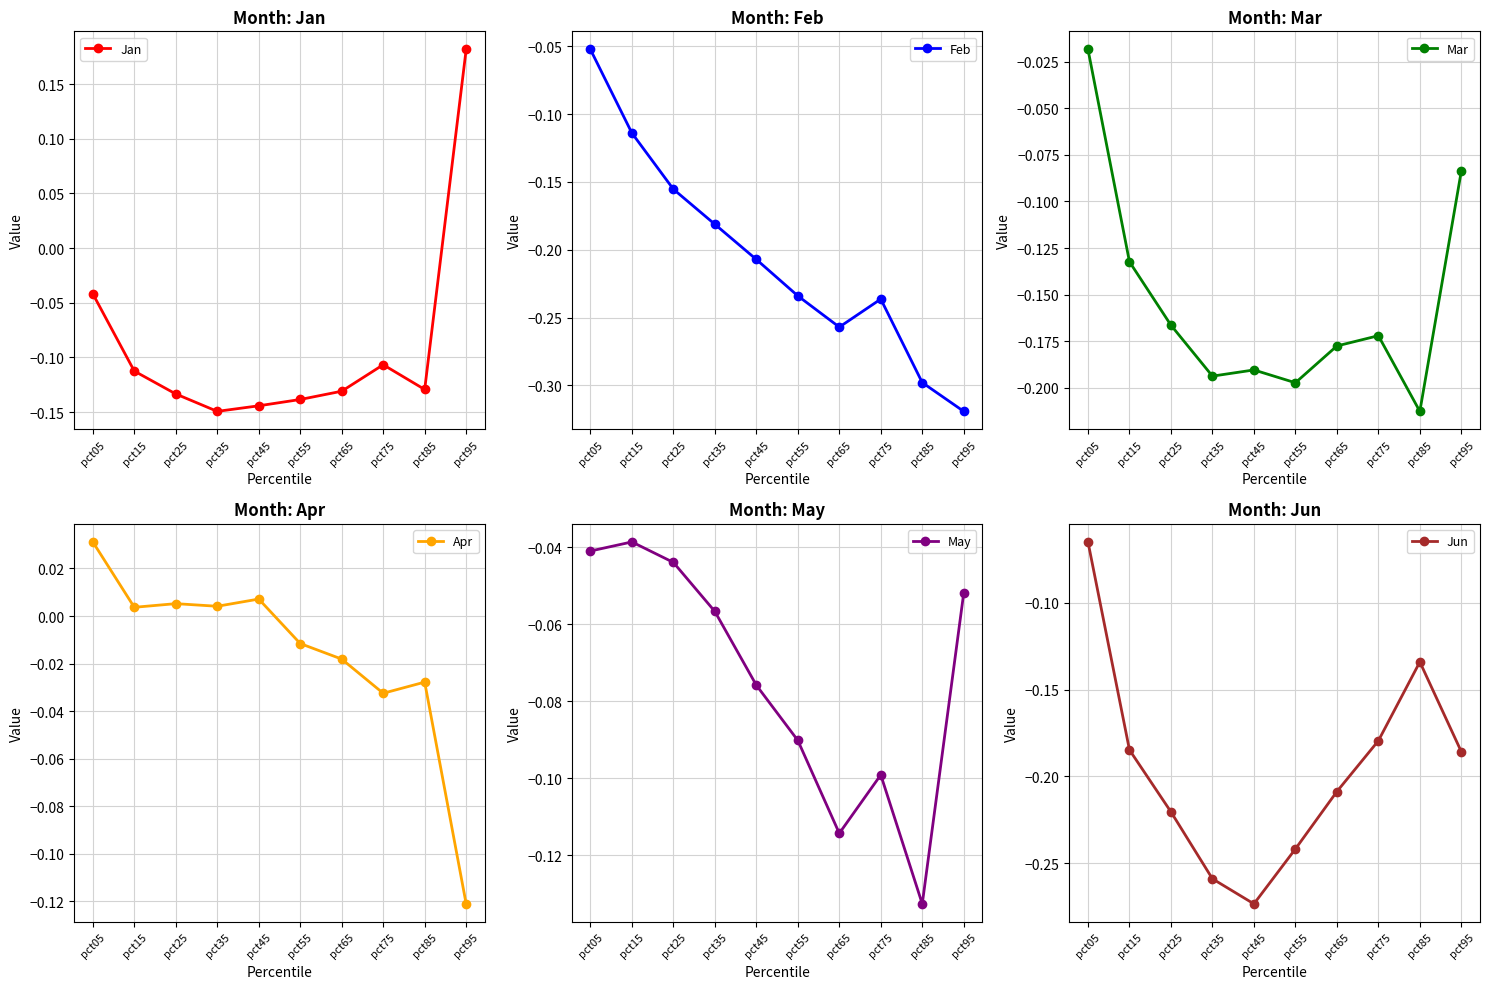

At which label does Apr first exceed 0?

pct05